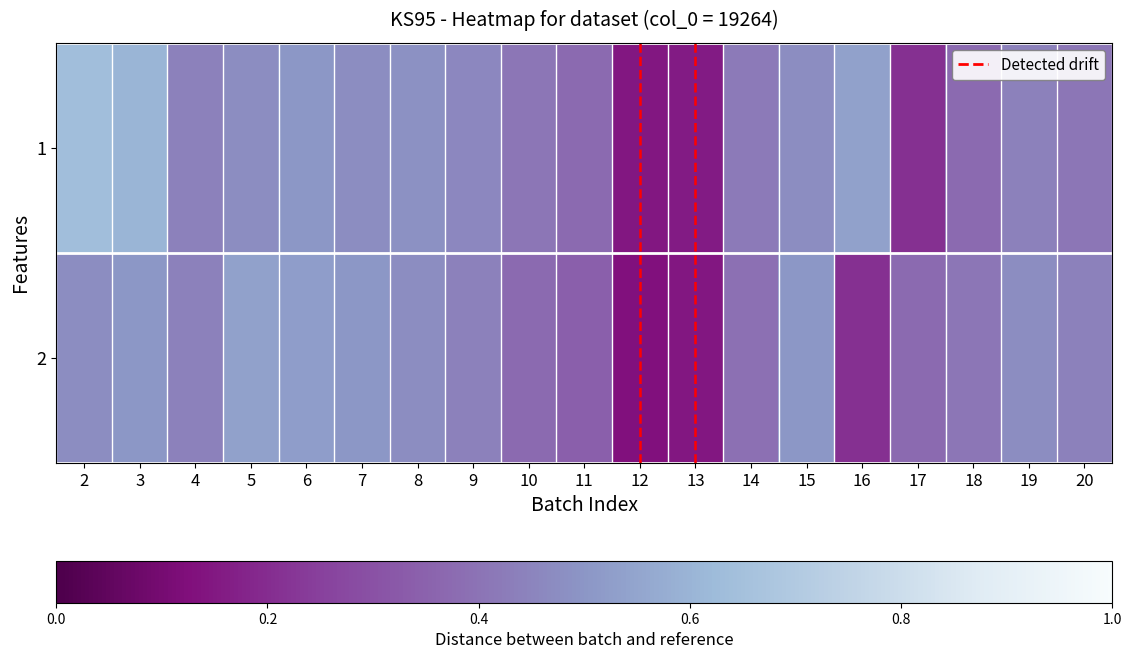

Reading left to right, list all the values displayed in this chart.

1: 2=0.6	3=0.6	4=0.4	5=0.5	6=0.5	7=0.5	8=0.5	9=0.5	10=0.4	11=0.4	12=0.1	13=0.2	14=0.4	15=0.5	16=0.5	17=0.2	18=0.4	19=0.4	20=0.4
2: 2=0.5	3=0.5	4=0.4	5=0.5	6=0.5	7=0.5	8=0.5	9=0.4	10=0.4	11=0.3	12=0.1	13=0.1	14=0.4	15=0.5	16=0.2	17=0.4	18=0.4	19=0.5	20=0.4